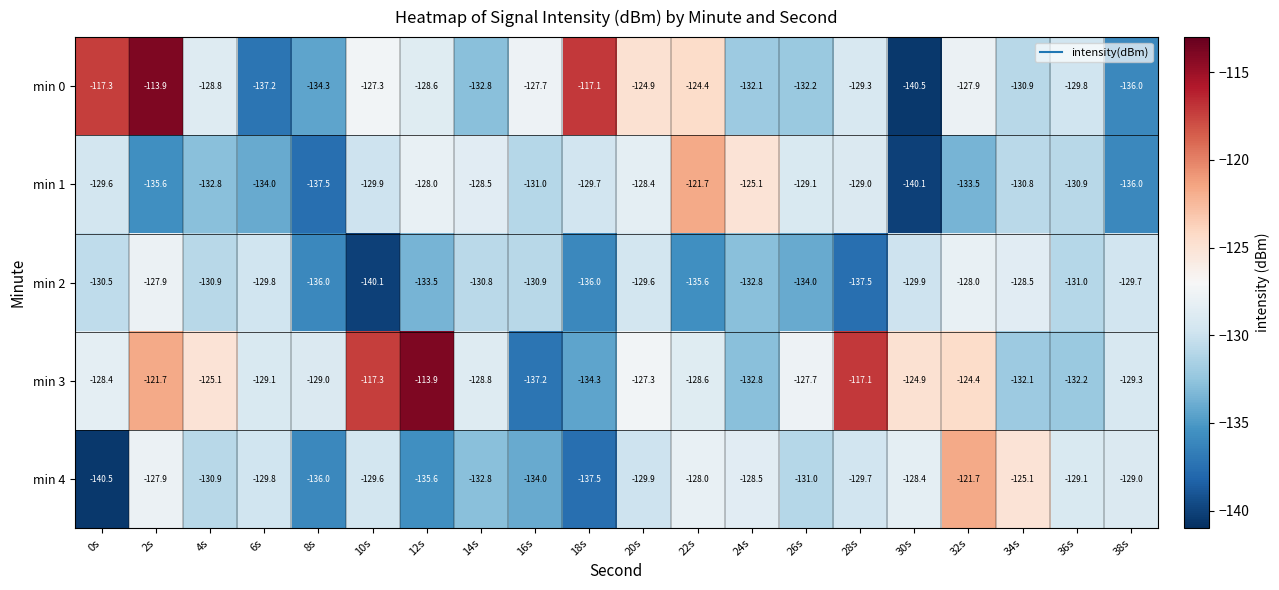

The value of min 2 at 28s is -73.0. True or false?

False